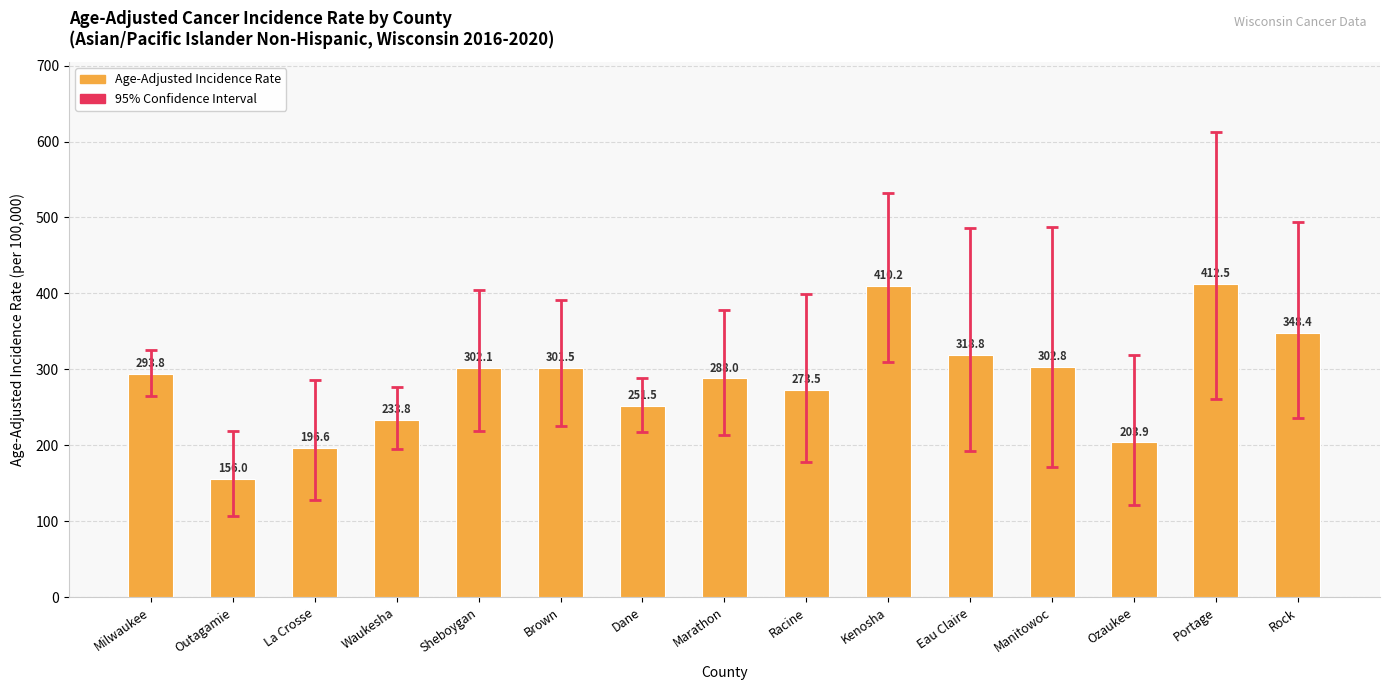

Approximately how many times larger is the value at Manitowoc compared to Brown?

1.0